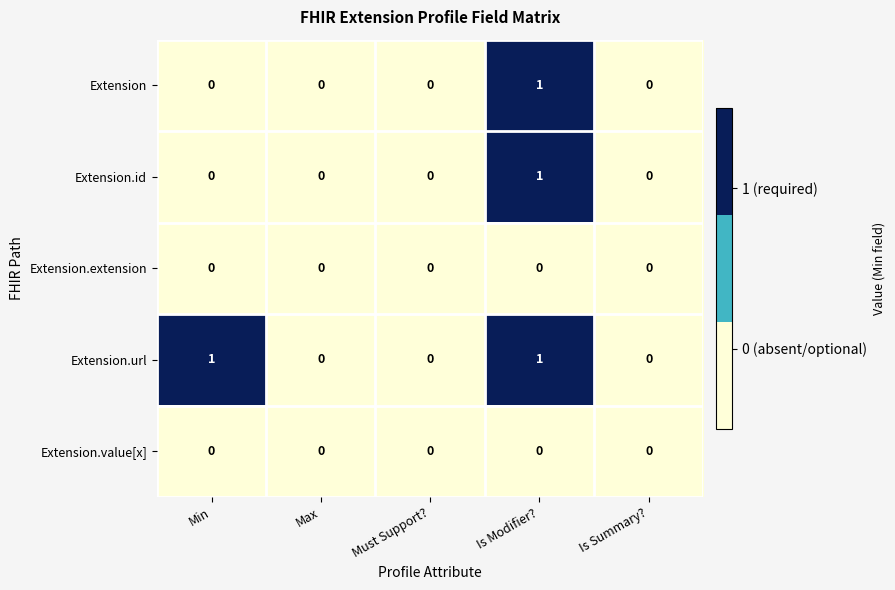

Reading right to left, transcribe all the data shown in this chart.

Extension: Is Summary?=0	Is Modifier?=1	Must Support?=0	Max=0	Min=0
Extension.id: Is Summary?=0	Is Modifier?=1	Must Support?=0	Max=0	Min=0
Extension.extension: Is Summary?=0	Is Modifier?=0	Must Support?=0	Max=0	Min=0
Extension.url: Is Summary?=0	Is Modifier?=1	Must Support?=0	Max=0	Min=1
Extension.value[x]: Is Summary?=0	Is Modifier?=0	Must Support?=0	Max=0	Min=0